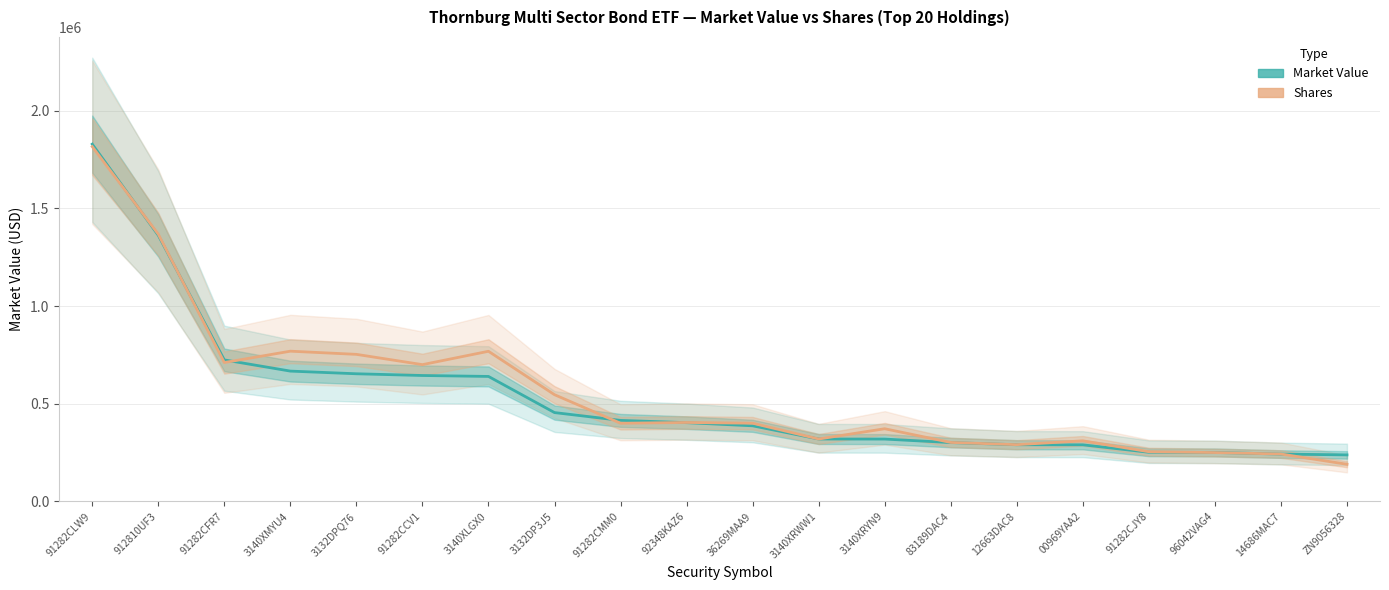

At 36269MAA9, list the series in order from smallest to largest.

Market Value, Shares